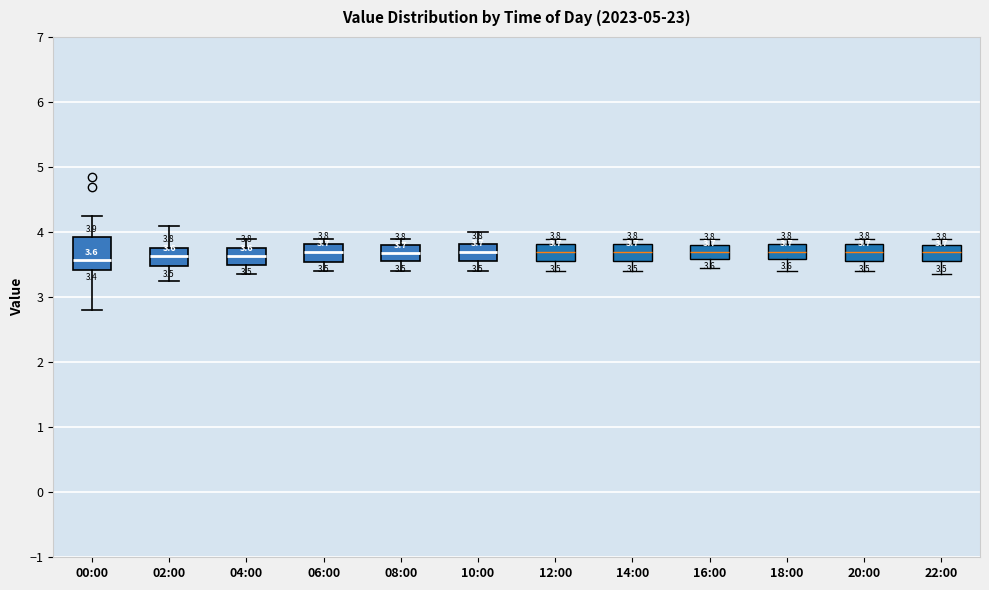

Comparing the boxes themselves (not the whiskers), which one is the tallest?

00:00